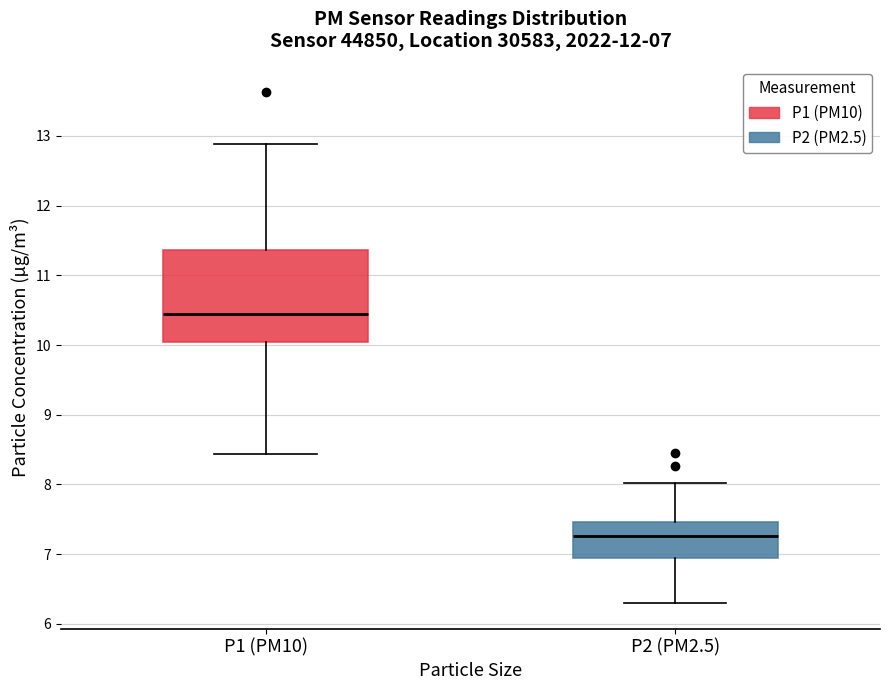

Which box's median line is the lowest?

P2 (PM2.5)